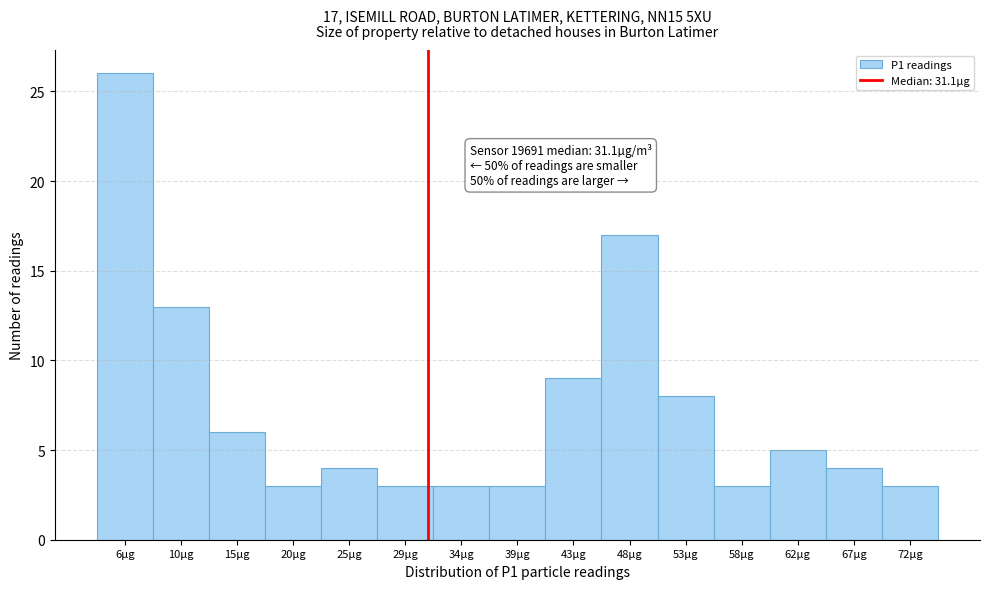

Which range on the x-axis has the tallest bar?

3.0 to 8.0